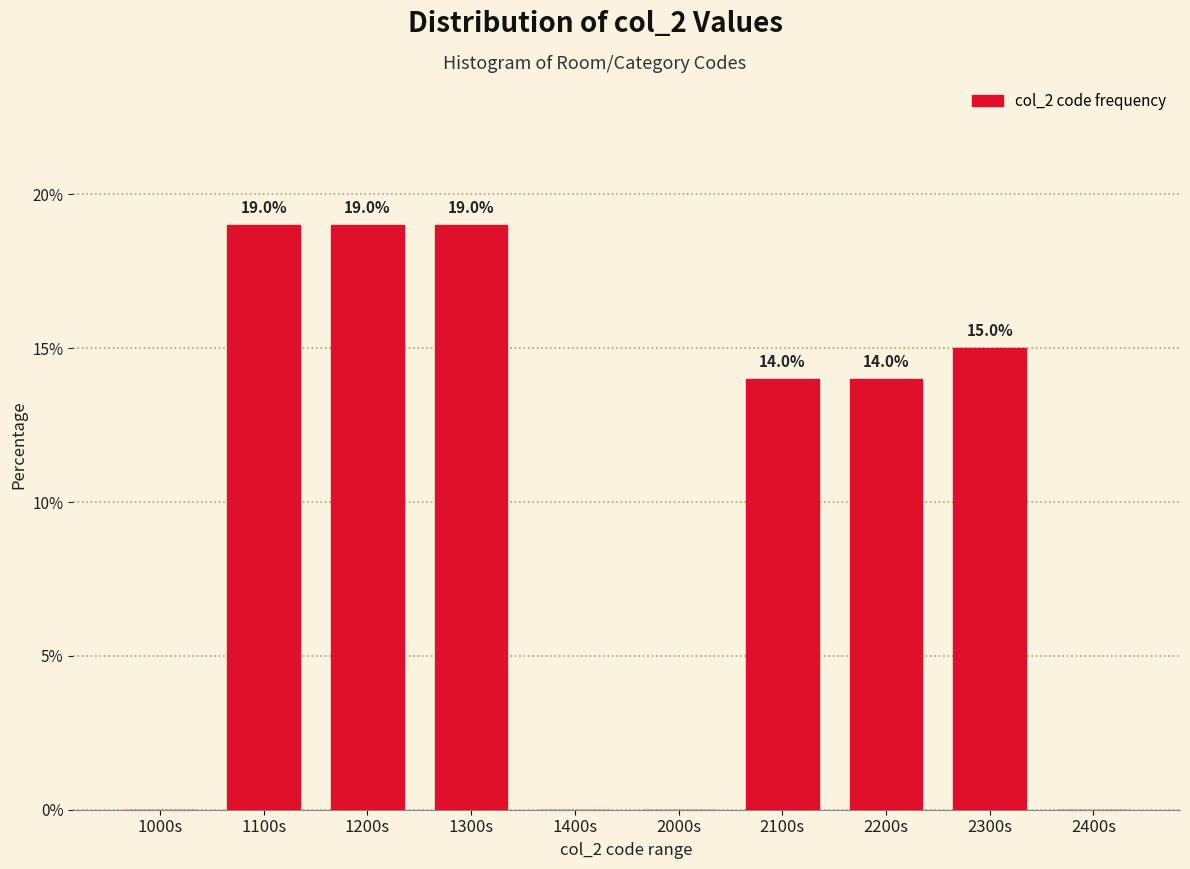

Reading left to right, extract all data points from this chart.

1000s=0.0	1100s=19.0	1200s=19.0	1300s=19.0	1400s=0.0	2000s=0.0	2100s=14.0	2200s=14.0	2300s=15.0	2400s=0.0